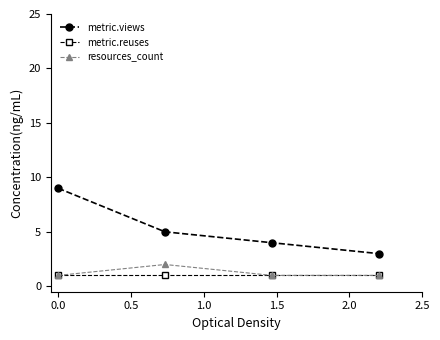

How many interior local peaks does the resources_count series have?

1